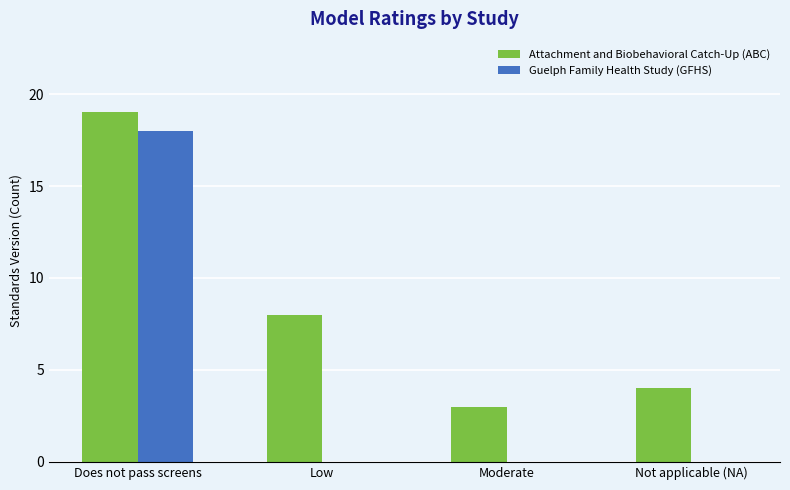

At which label does Attachment and Biobehavioral Catch-Up (ABC) reach its peak?

Does not pass screens